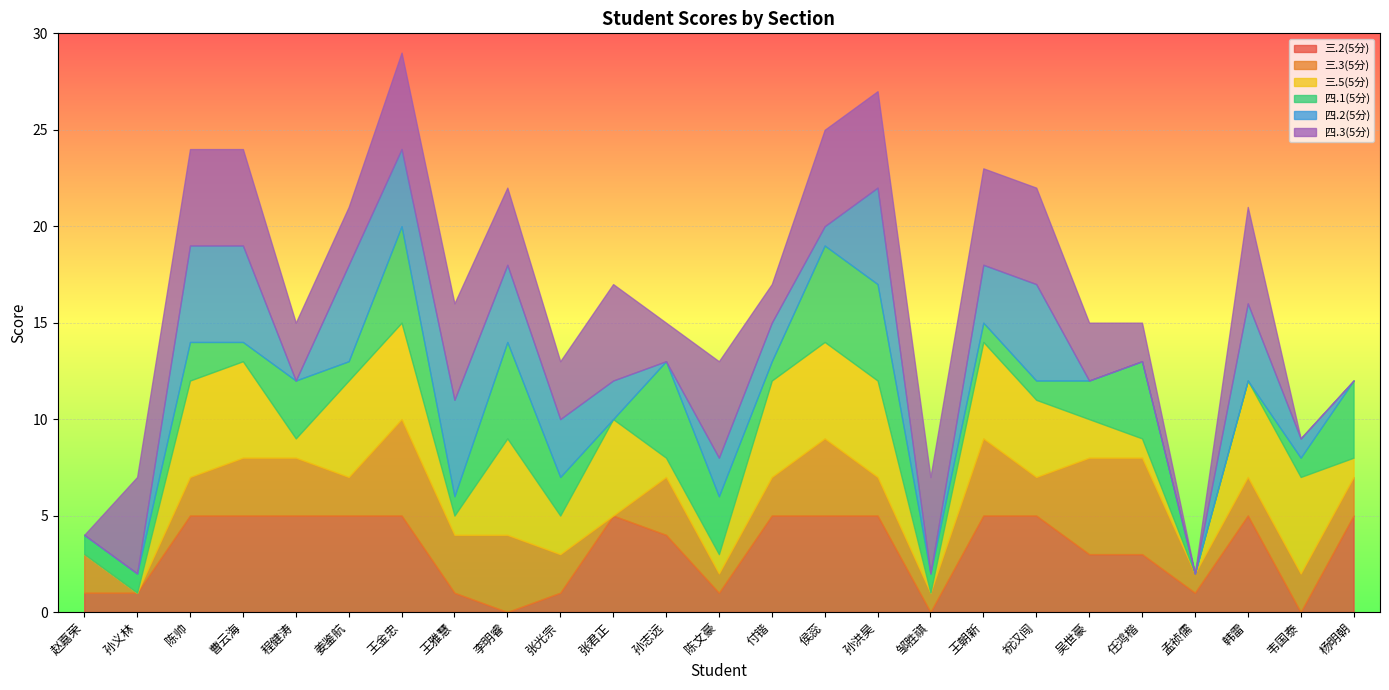

What is the greatest value displayed?

5